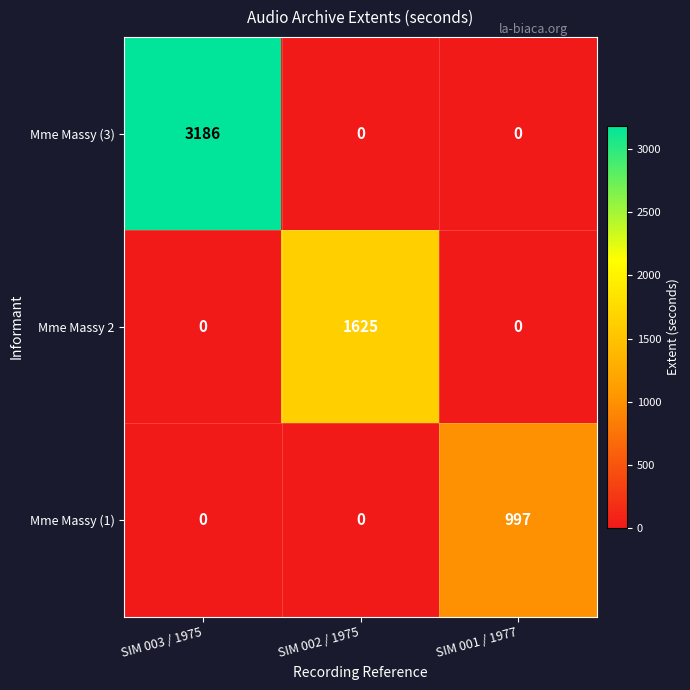

Which series has the widest spread of values?

Mme Massy (3)